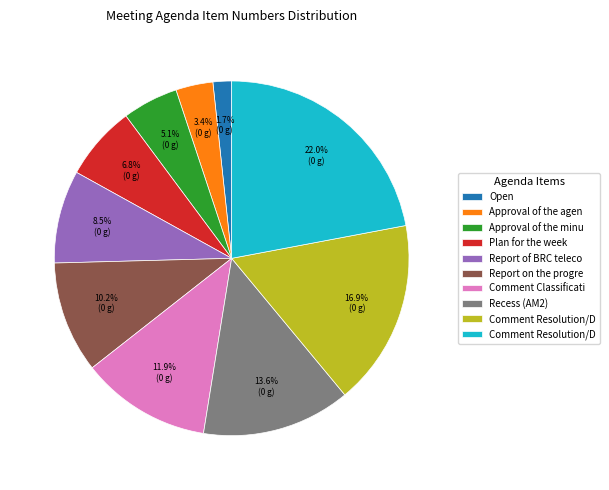

Does any single category account for the majority?

No